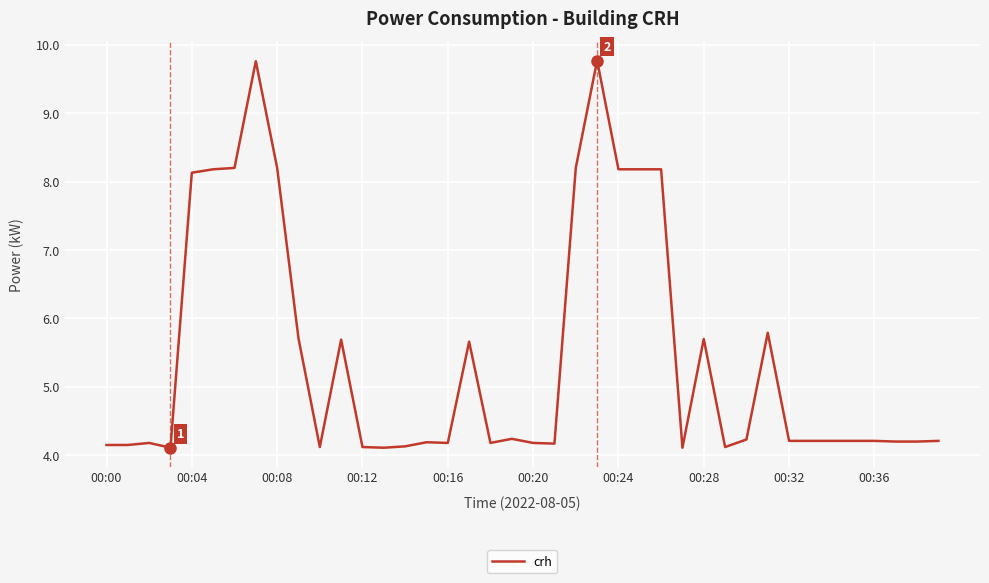

Is this an area chart (filled region under the line)?

No